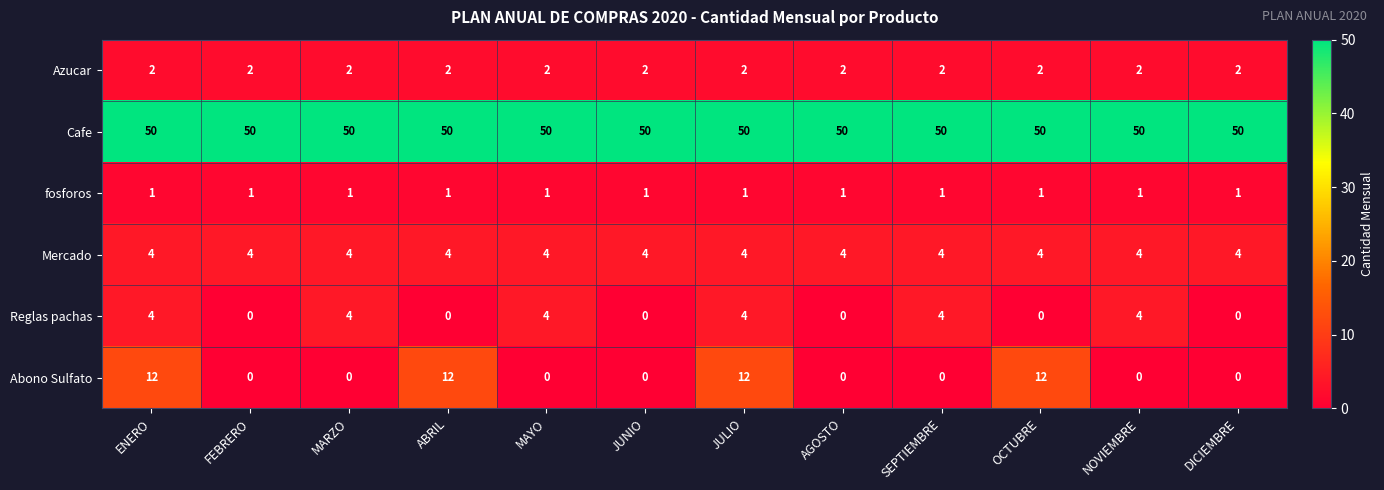

The value of fosforos at ENERO is 1. True or false?

True